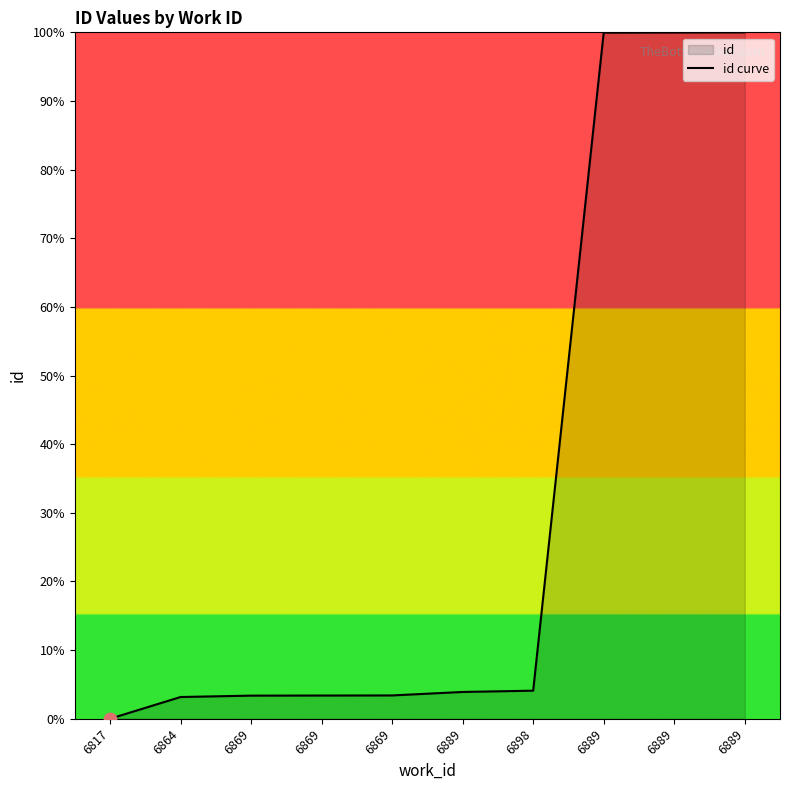

Between 6817 and 6889, which is larger?

6889